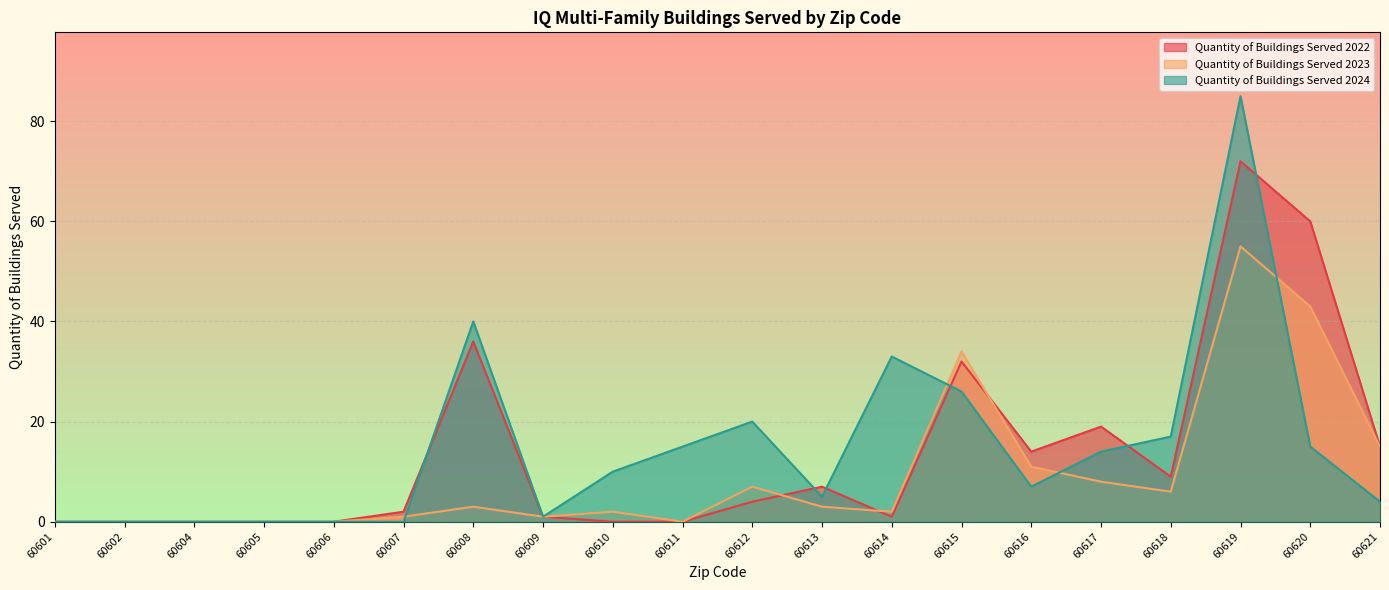

In Quantity of Buildings Served 2022, how many points are lower than both neighbors (excluding endpoints)?

3